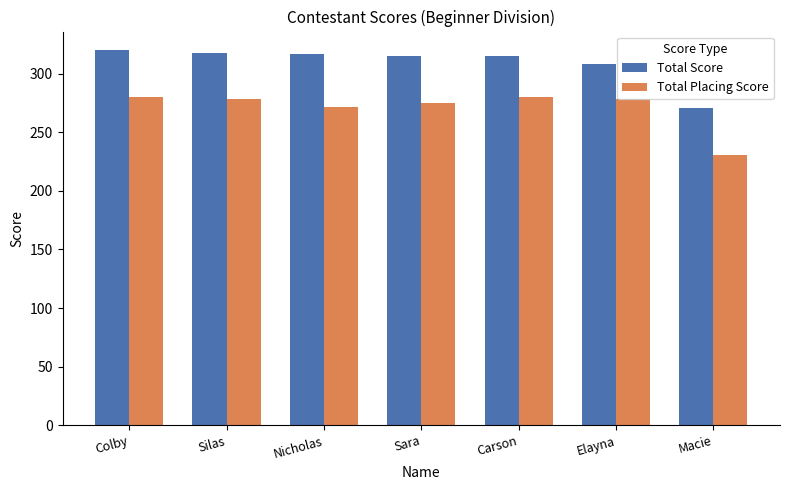

Rank the series at Macie from lowest to highest value.

Total Placing Score, Total Score